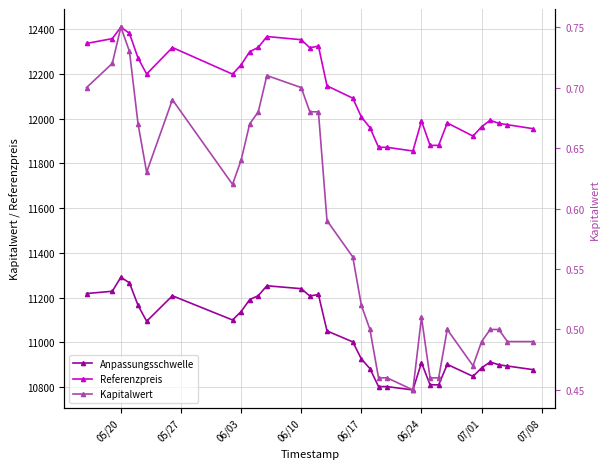

What is the label of the 5th point from the right?

07/01